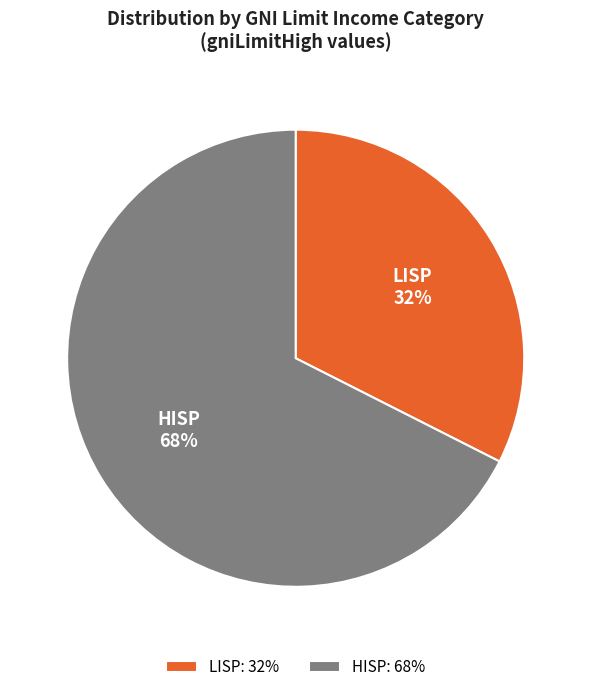

Do LISP and HISP together represent more than half of the pie?

Yes